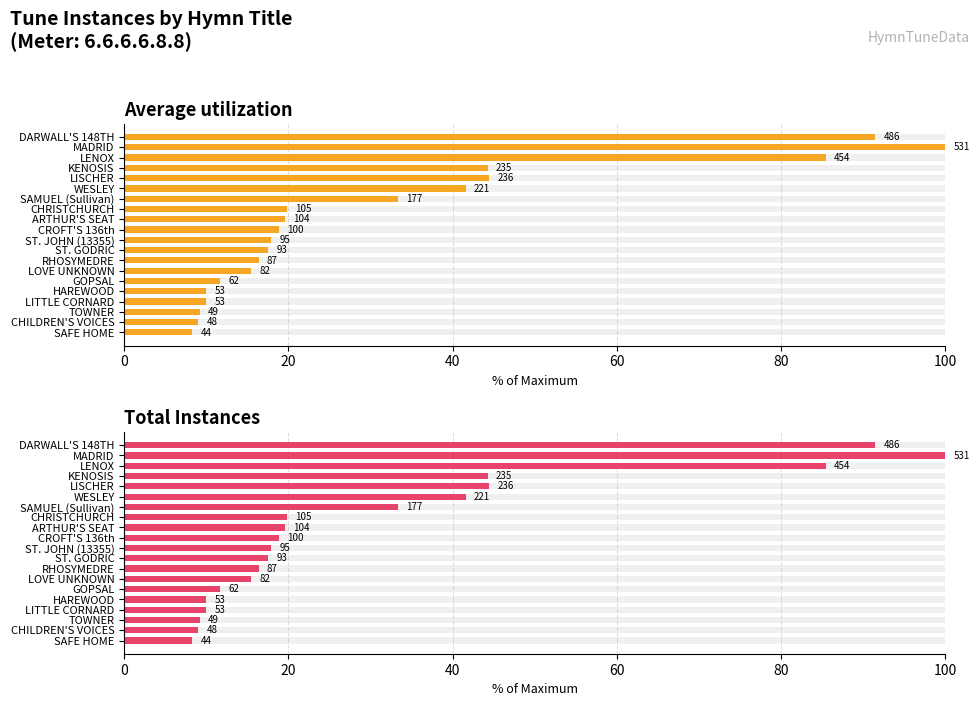

How many data points does each series have?

20